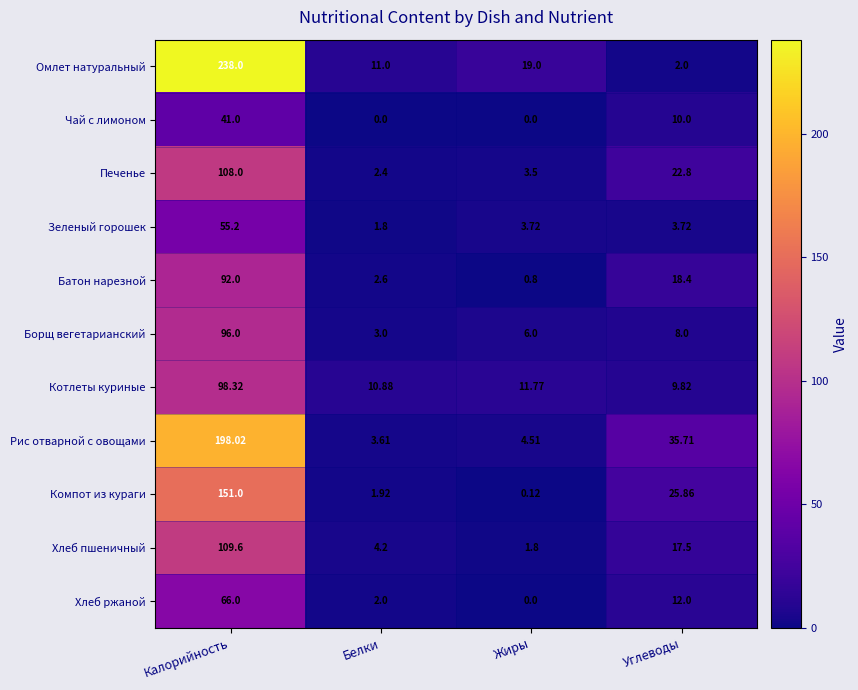

Rank the series by their maximum value, from highest to lowest.

Омлет натуральный, Рис отварной с овощами, Компот из кураги, Хлеб пшеничный, Печенье, Котлеты куриные, Борщ вегетарианский, Батон нарезной, Хлеб ржаной, Зеленый горошек, Чай с лимоном